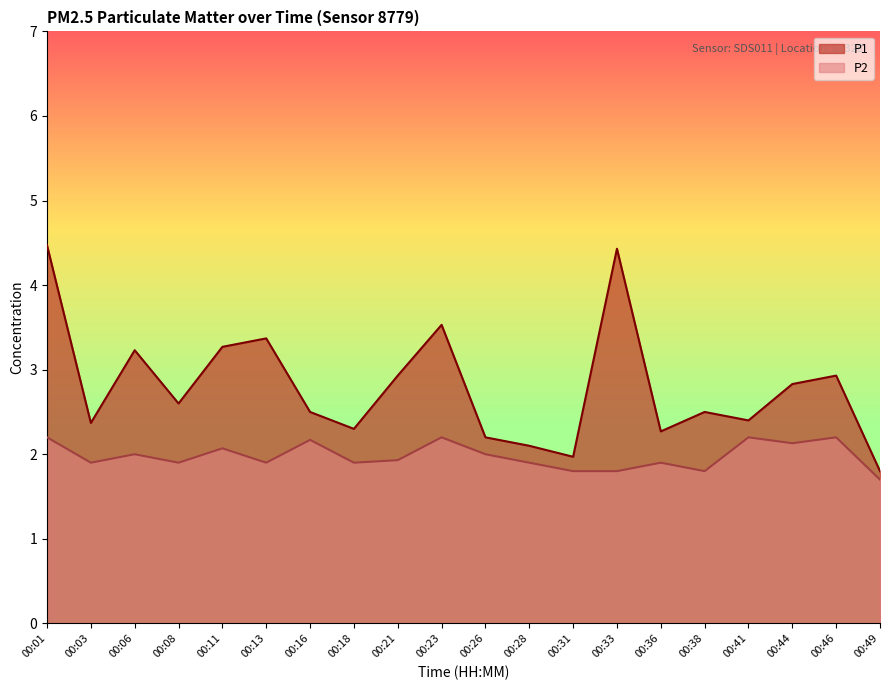

Which has a higher value, 00:46 or 00:23?

00:23